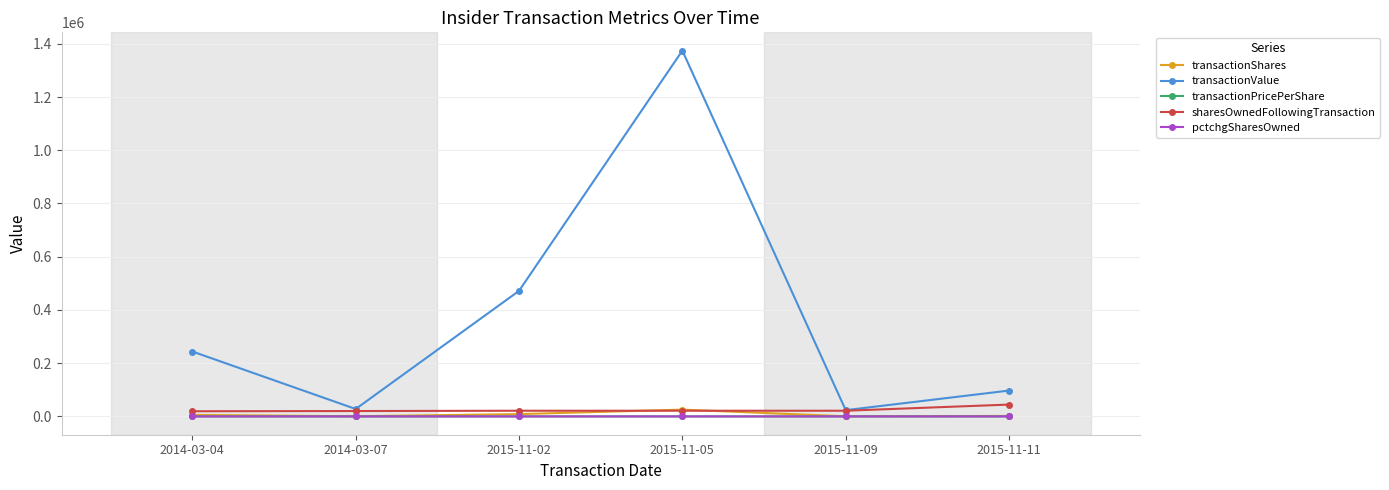

True or false: transactionValue and transactionPricePerShare cross at least once.

False